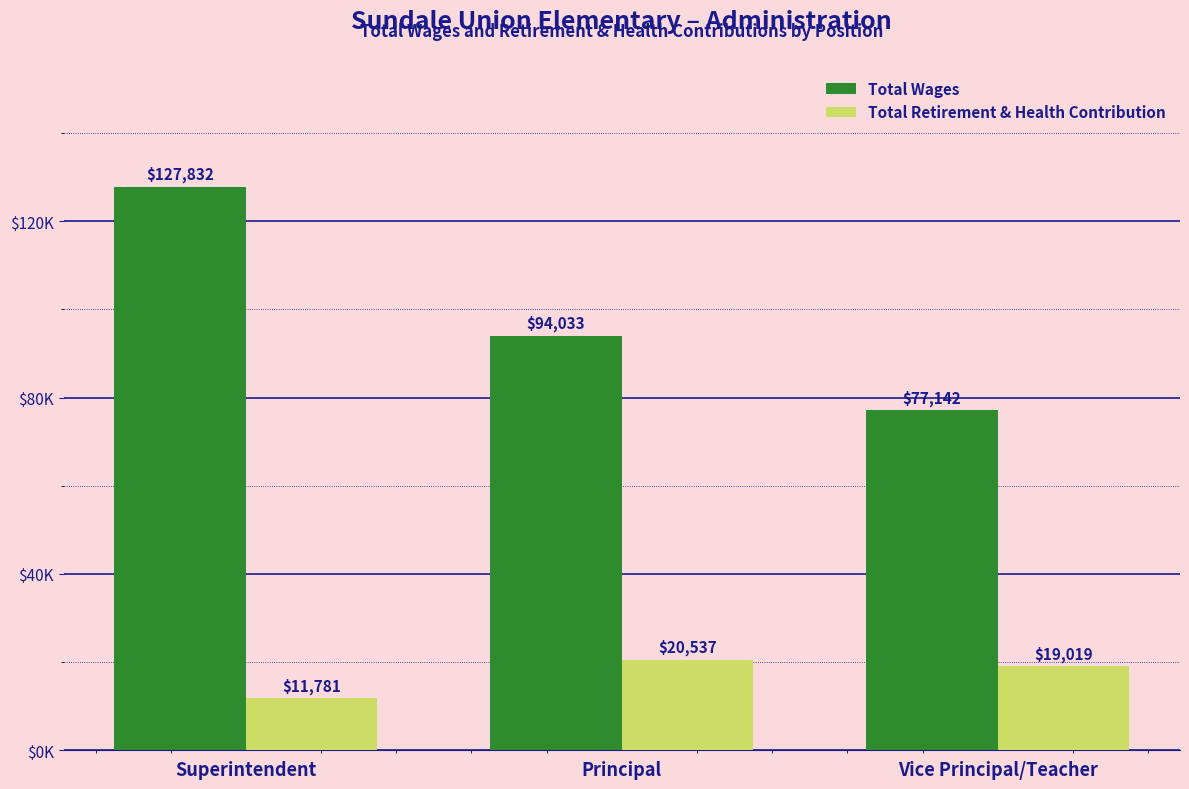

Does the chart contain stacked bars?

No